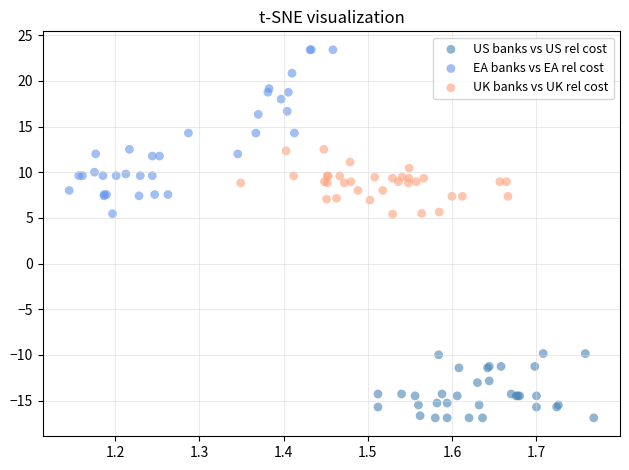

Which series reaches the minimum Y coordinate?

US banks vs US rel cost